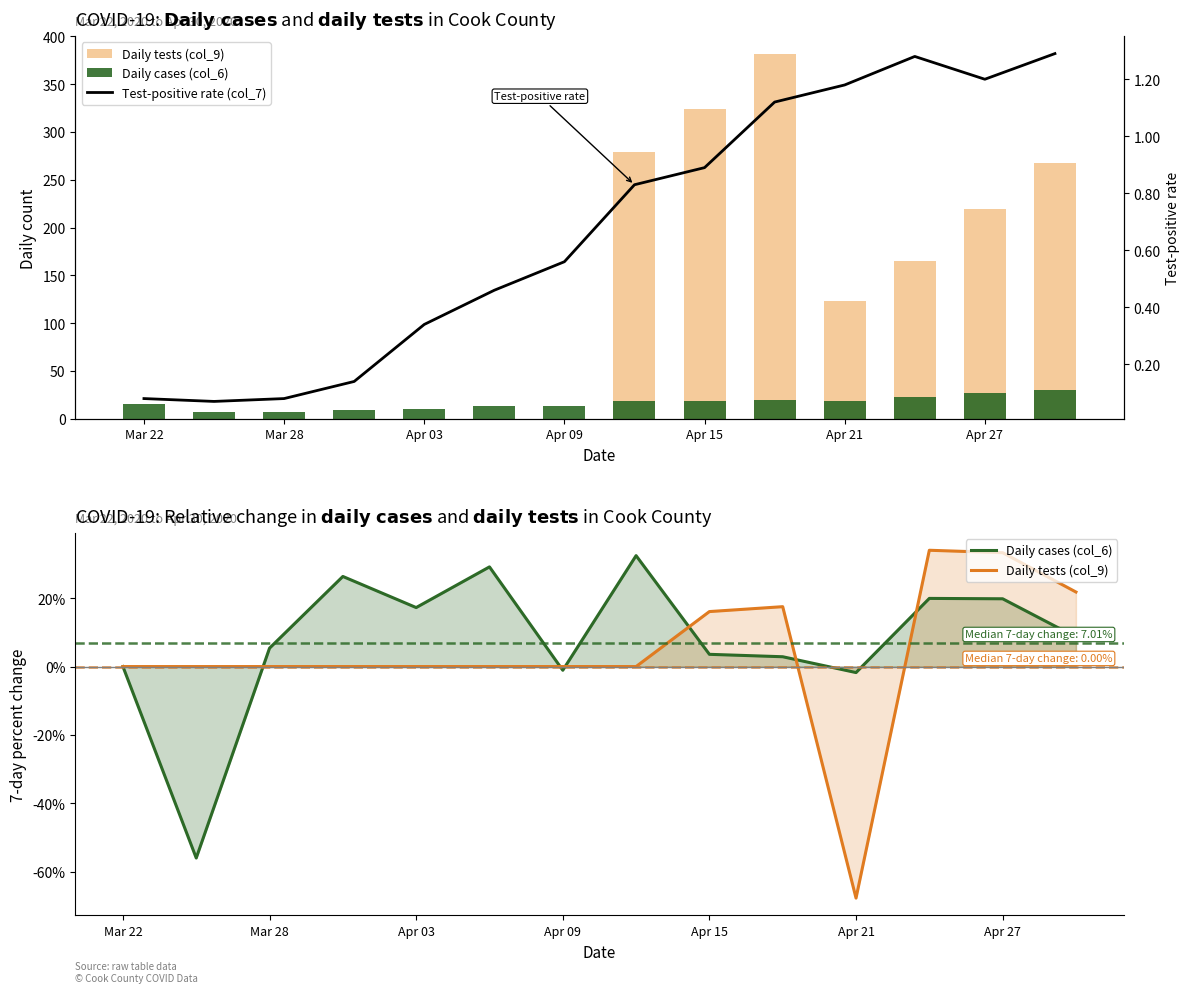

How many groups of bars are there?

14